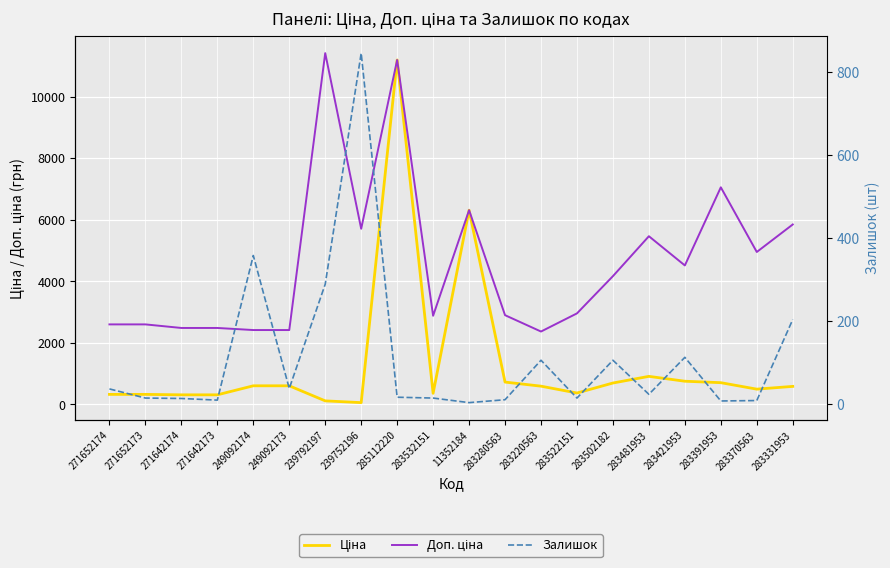

Reading left to right, list all the values displayed in this chart.

Ціна: 271652174=324.8	271652173=324.8	271642174=310.3	271642173=310.3	249092174=603.7	249092173=603.7	239792197=114.1	239752196=57.0	285112220=11188.2	283532151=359.9	11352184=6308.8	283280563=724.5	283220563=591.6	283522151=369.5	283502182=694.3	283481953=910.4	283421953=752.2	283391953=705.1	283370563=495.0	283331953=584.4
Доп. ціна: 271652174=2598.3	271652173=2598.3	271642174=2482.4	271642173=2482.4	249092174=2414.8	249092173=2414.8	239792197=11410.0	239752196=5705.0	285112220=11188.2	283532151=2878.8	11352184=6308.8	283280563=2897.8	283220563=2366.5	283522151=2955.8	283502182=4165.6	283481953=5462.3	283421953=4513.3	283391953=7051.3	283370563=4950.4	283331953=5843.9
Залишок: 271652174=37.0	271652173=15.0	271642174=14.0	271642173=10.0	249092174=358.0	249092173=38.0	239792197=289.0	239752196=845.0	285112220=17.0	283532151=15.0	11352184=4.0	283280563=11.0	283220563=106.0	283522151=15.0	283502182=106.0	283481953=24.0	283421953=113.0	283391953=8.0	283370563=9.0	283331953=204.0